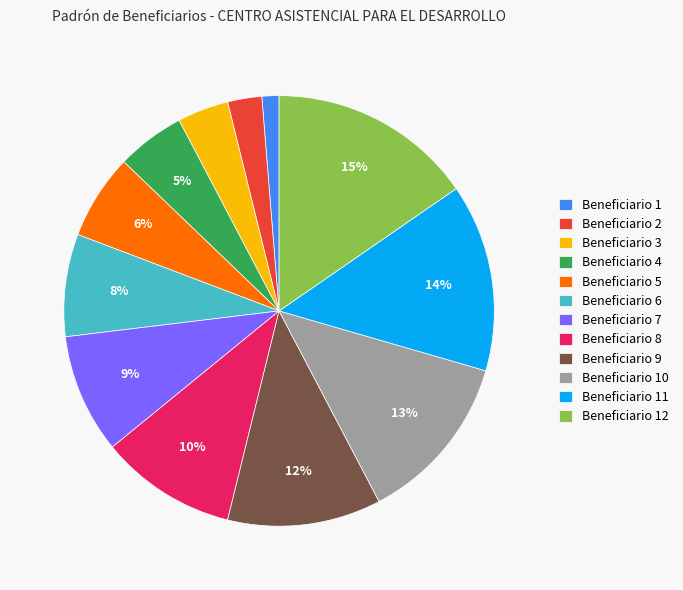

Which category has the smallest portion of the pie?

Beneficiario 1